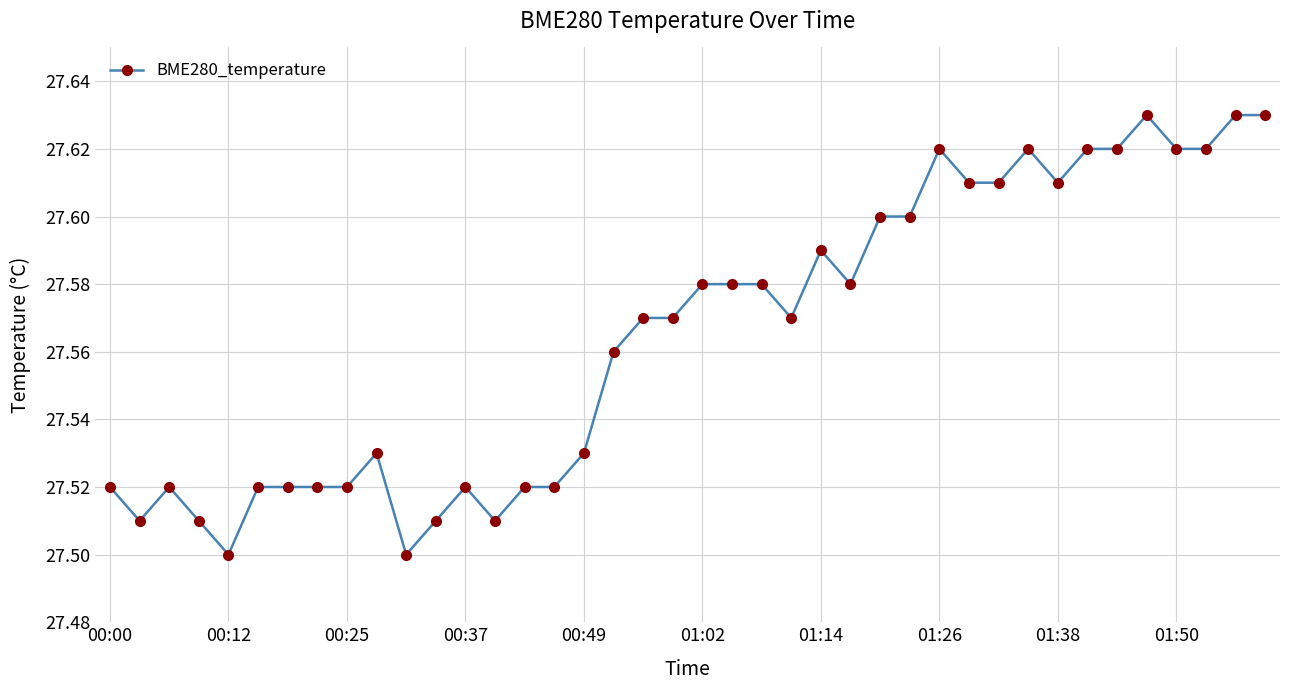

How many values are between 27 and 28?

40